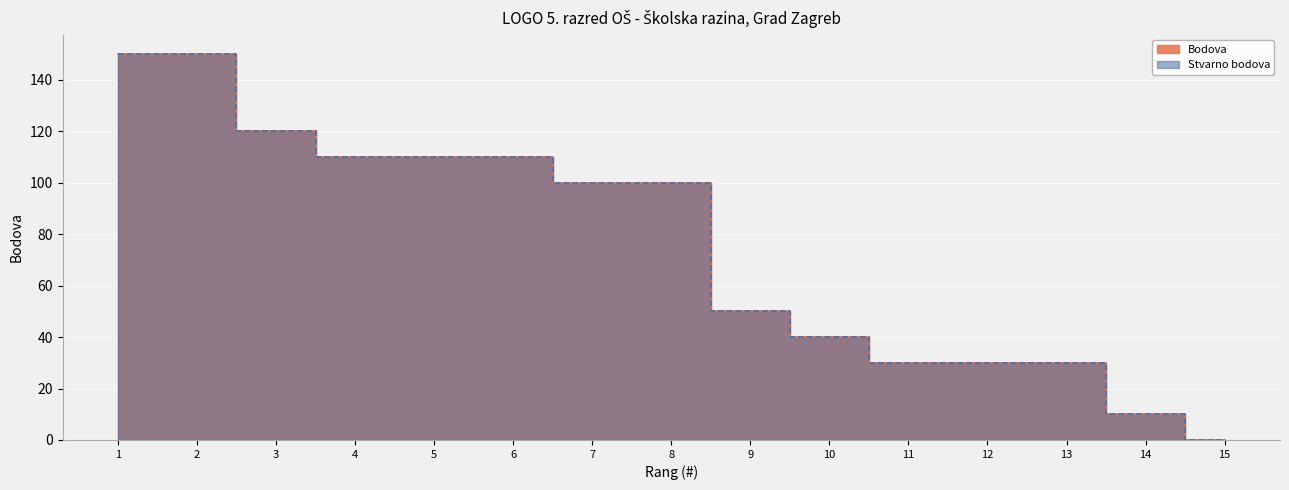

What are all the series names shown in the legend?

Bodova, Stvarno bodova